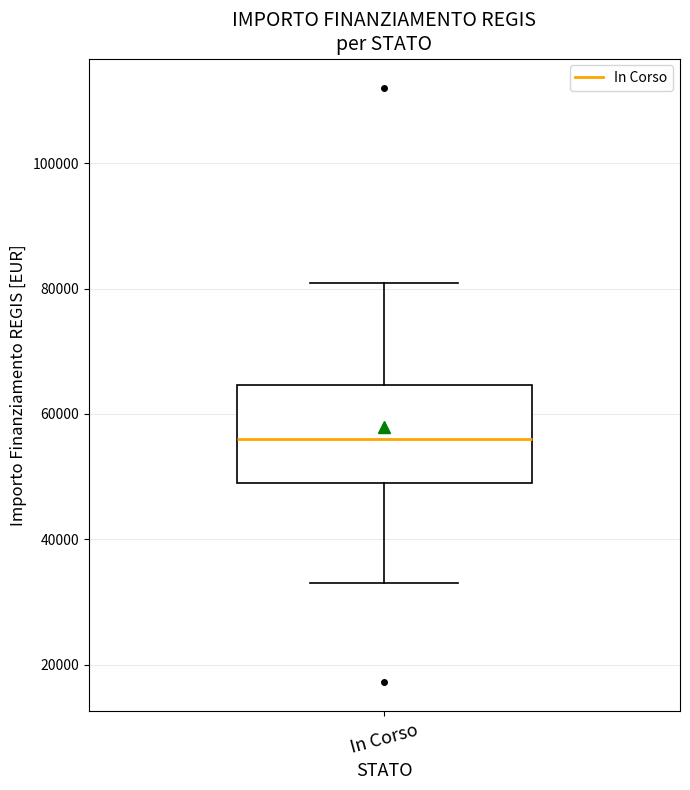

Read this box plot against the y-axis: the position of the median line, the range covered by the box, and the ends of both whiskers. The values are not printed on the chart, so give them approximately, as read against the axis.

median 56000, box 50000 to 64000, whiskers 32000 to 80000